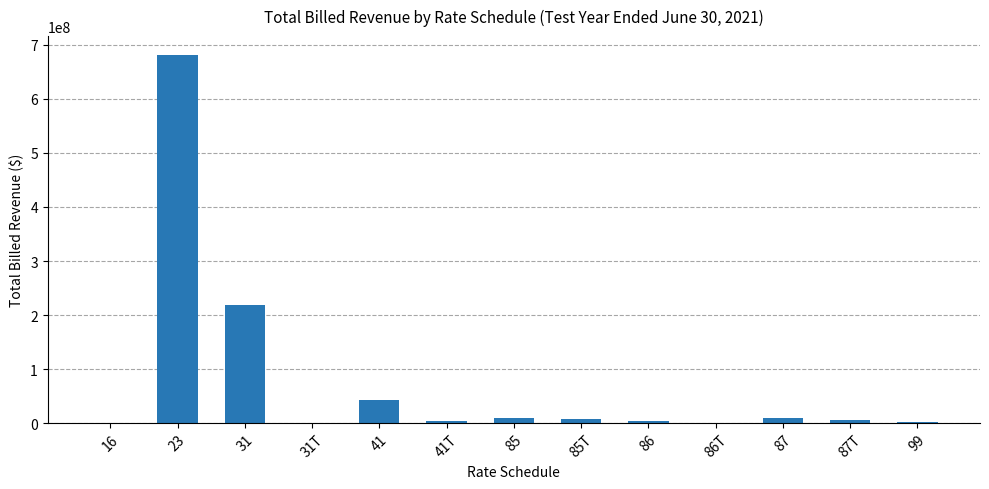

What is the maximum value shown in the chart?

682299292.8